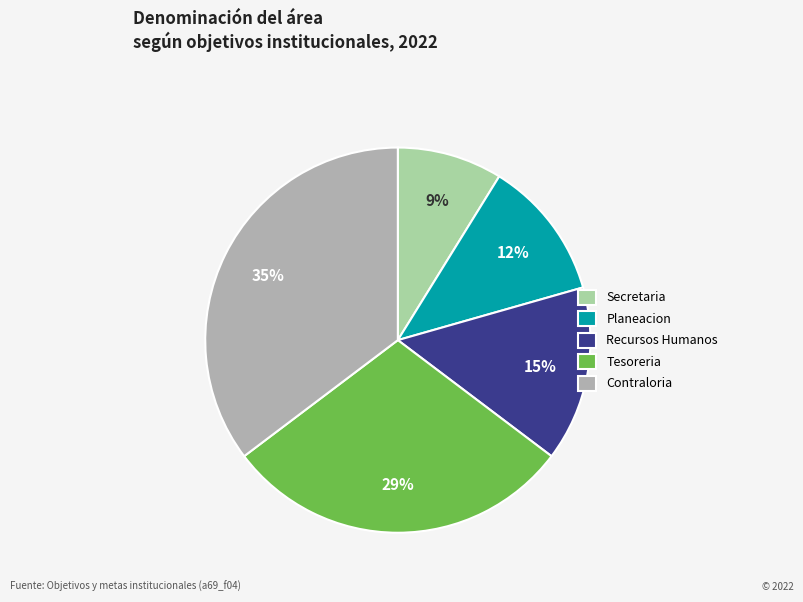

Combined, do Secretaria and Recursos Humanos account for over 50%?

No